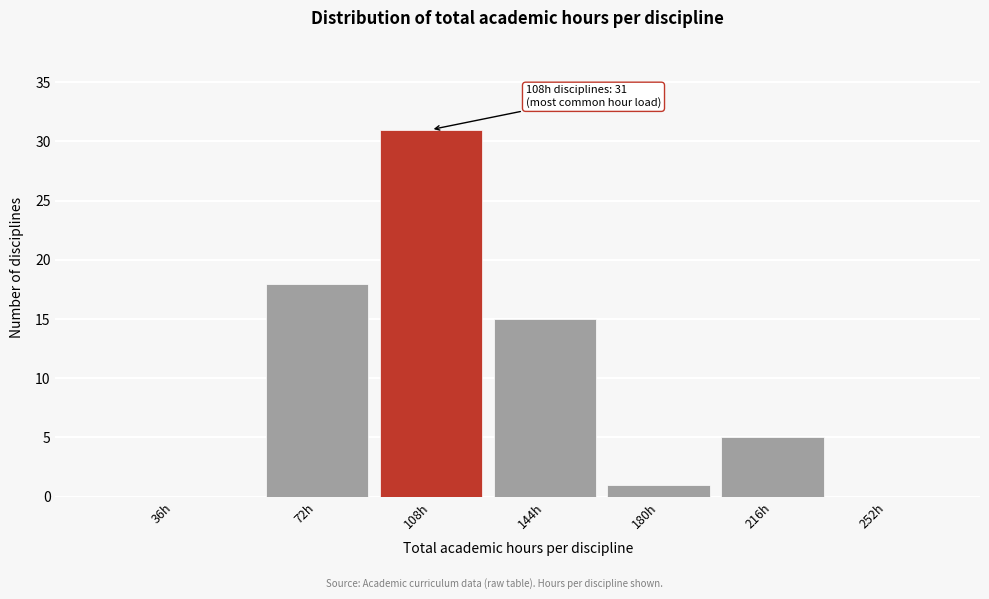

Reading left to right, list all the values displayed in this chart.

36h=0	72h=18	108h=31	144h=15	180h=1	216h=5	252h=0